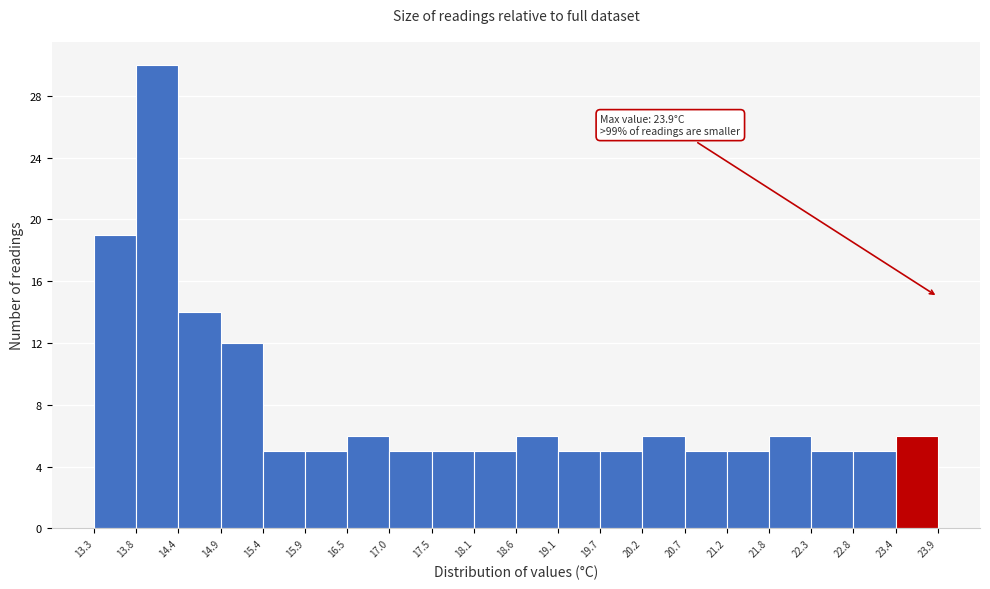

Over which range of the x-axis is the bar tallest?

13.8 to 14.4